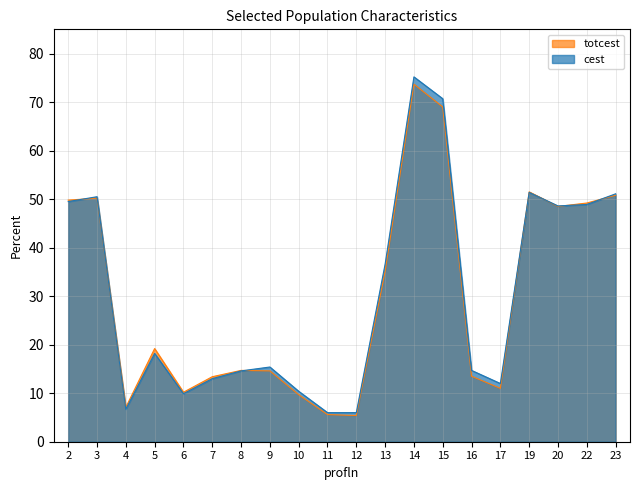

Which series has the largest range (max minus min)?

cest